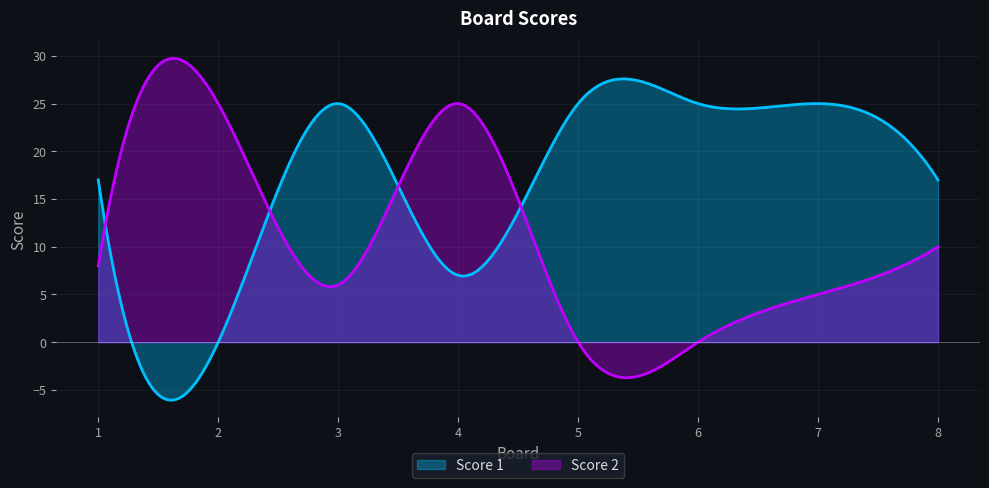

Rank the series by their average value, from highest to lowest.

Score 1, Score 2